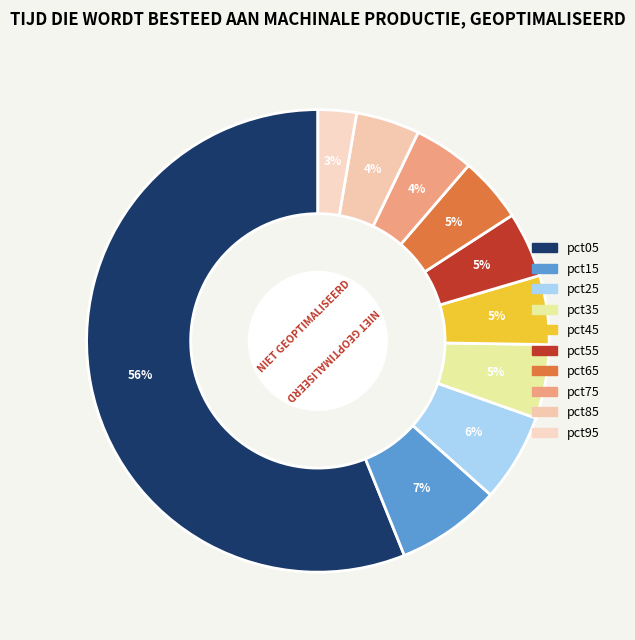

What is the change in value from pct65 to pct95?

-0.3